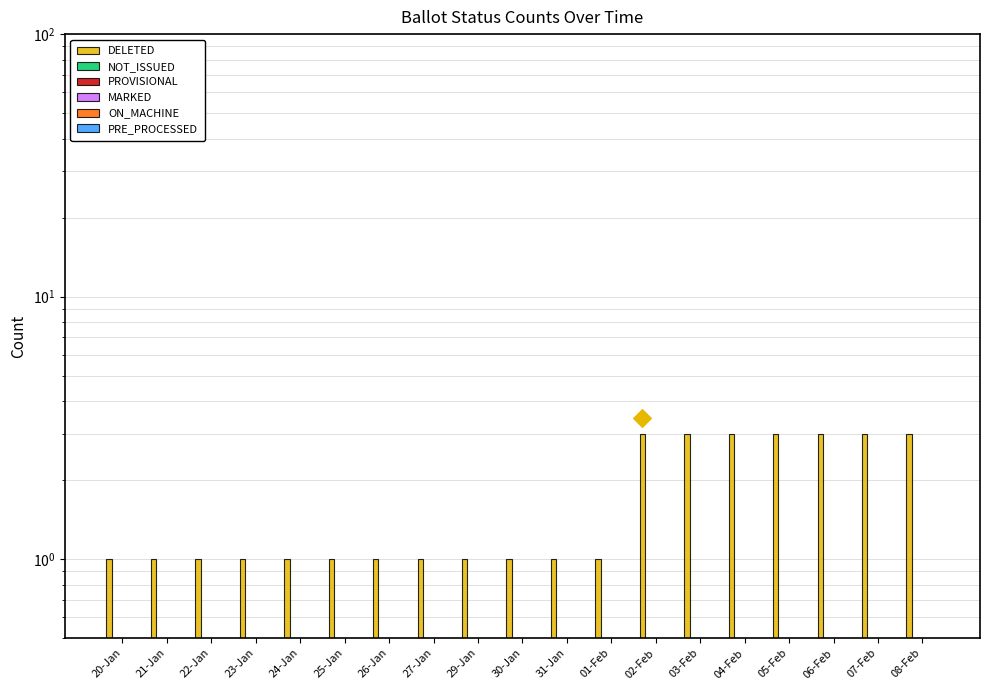

Which series contains the lowest Y value?

NOT_ISSUED